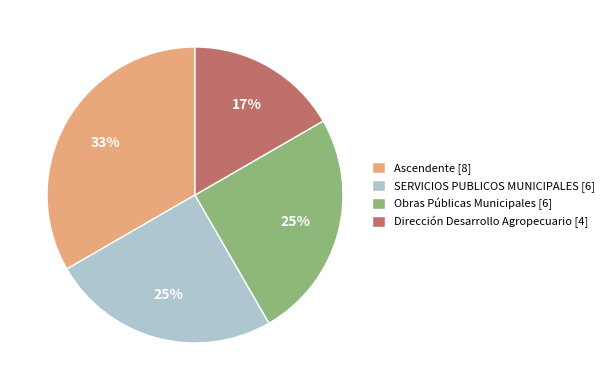

To the nearest percent, what is the combined percentage of Obras Públicas Municipales [6] and Ascendente [8]?

58%